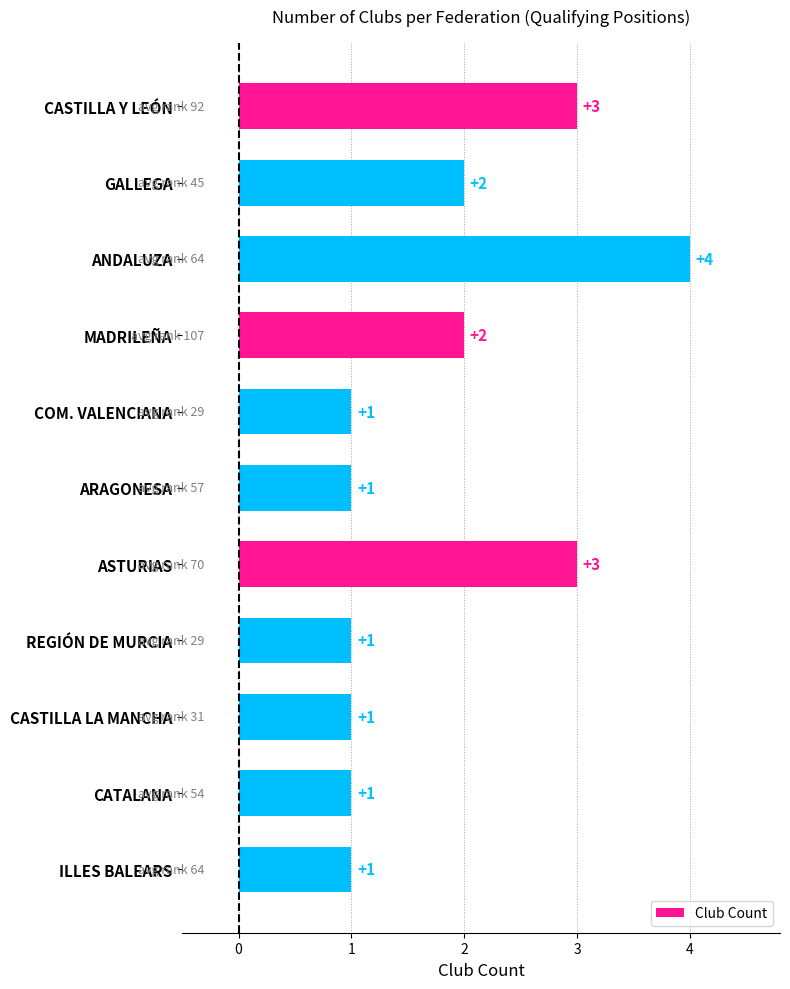

What is the label of the 1st bar from the bottom?

ILLES BALEARS